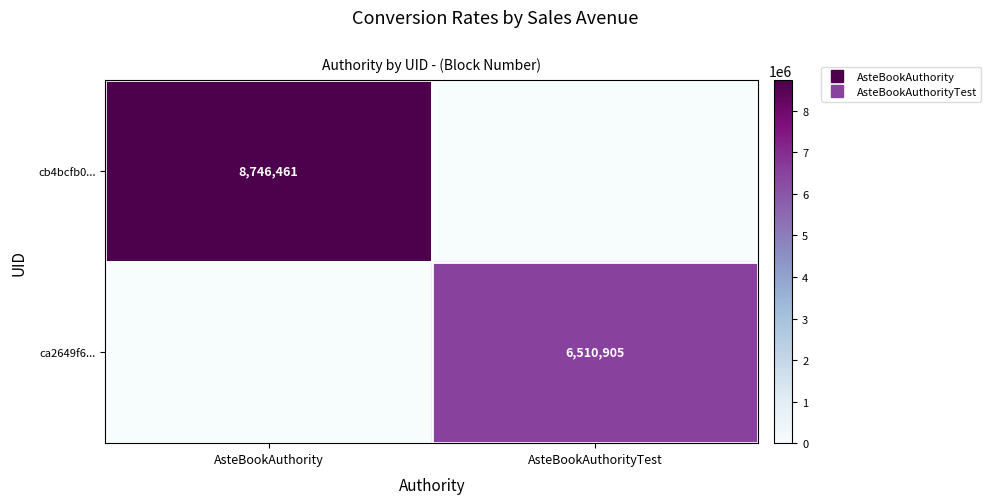

Is it true that cb4bcfb0... equals 8746461 at AsteBookAuthority?

True